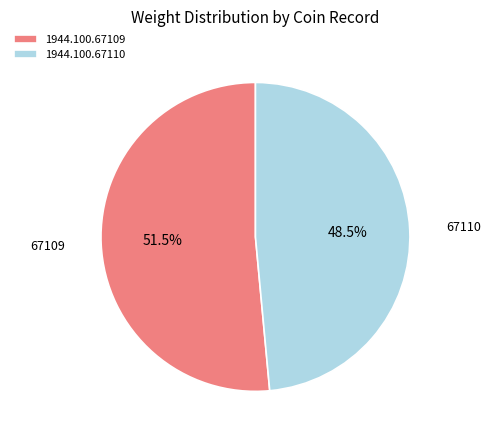

How much of the chart is everything except 1944.100.67109?

48.5%